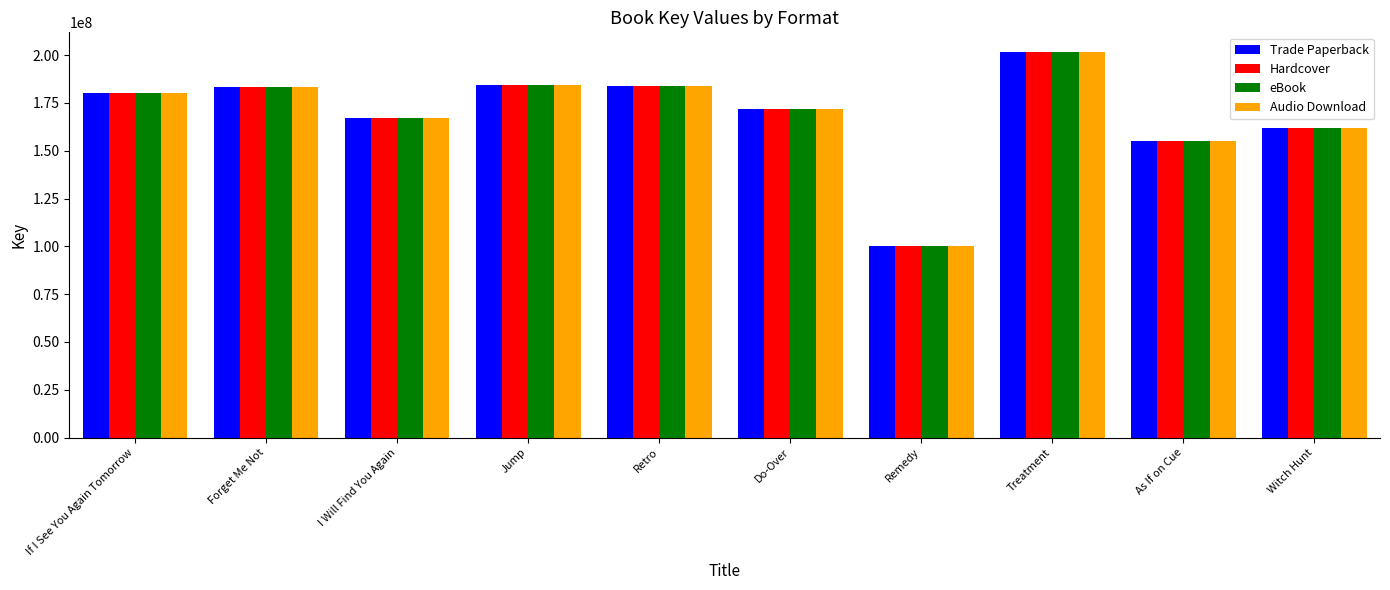

What is the average value of the Trade Paperback series?

169005181